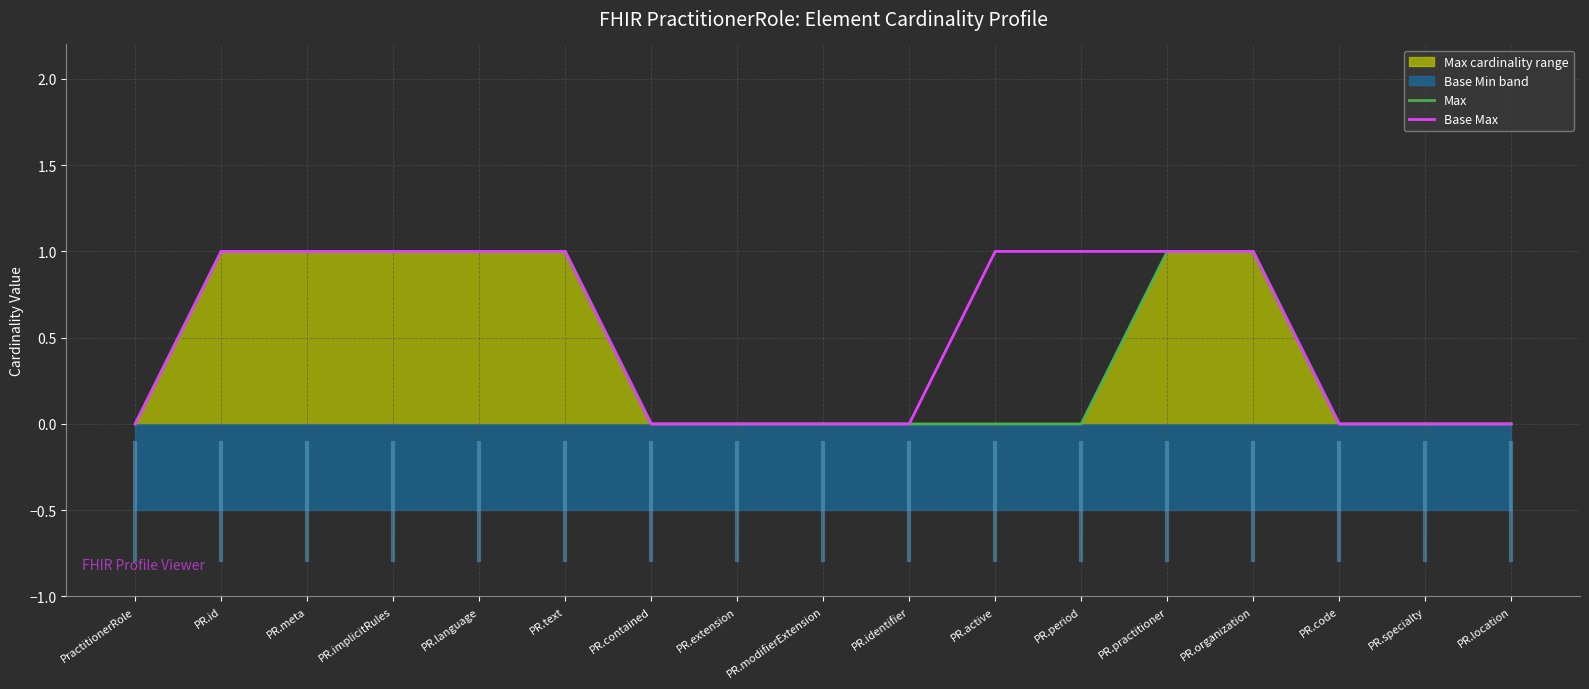

What is the maximum value shown in the chart?

1